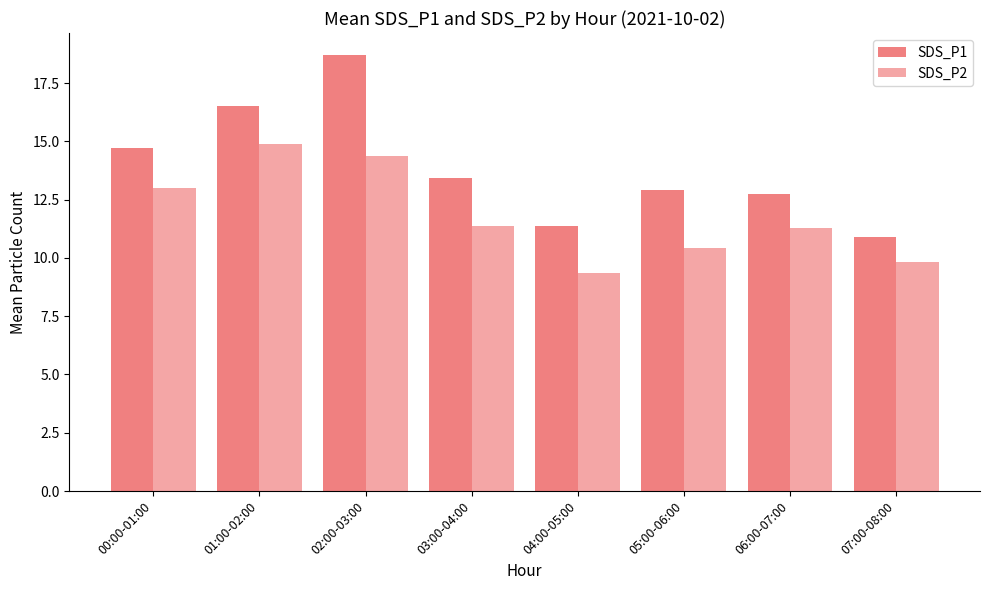

What is the difference between the second highest and second lowest values in the SDS_P1 series?

5.2